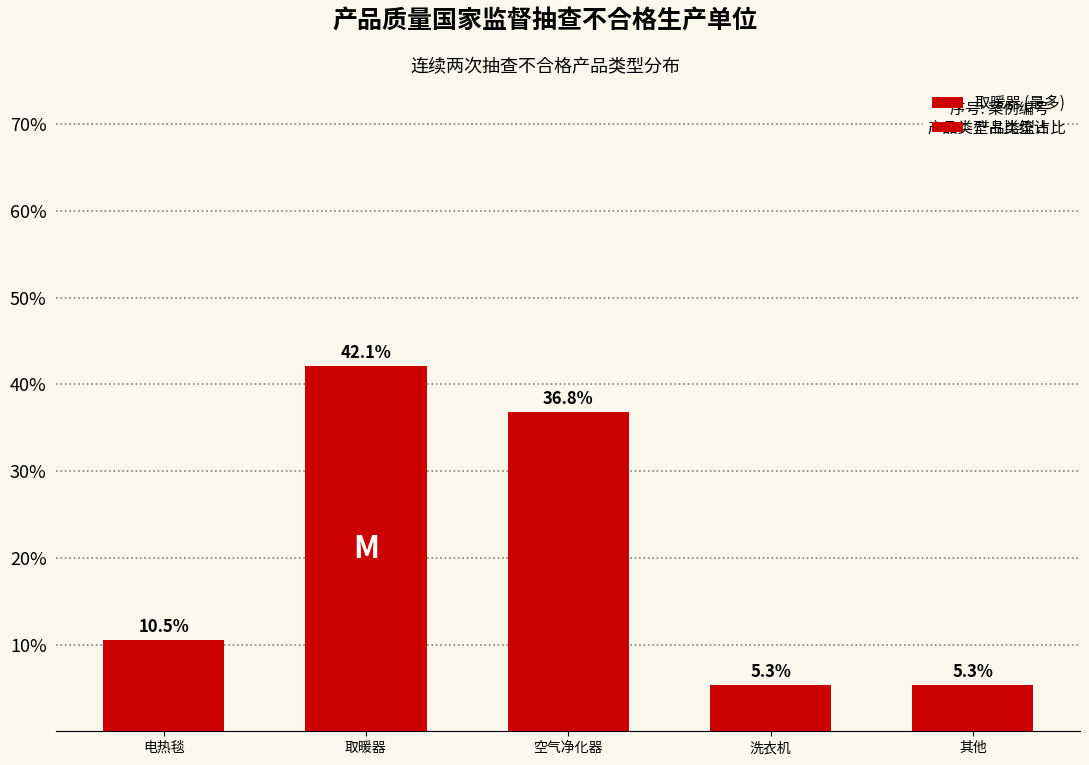

Reading left to right, list all the values displayed in this chart.

电热毯=10.5	取暖器=42.1	空气净化器=36.8	洗衣机=5.3	其他=5.3